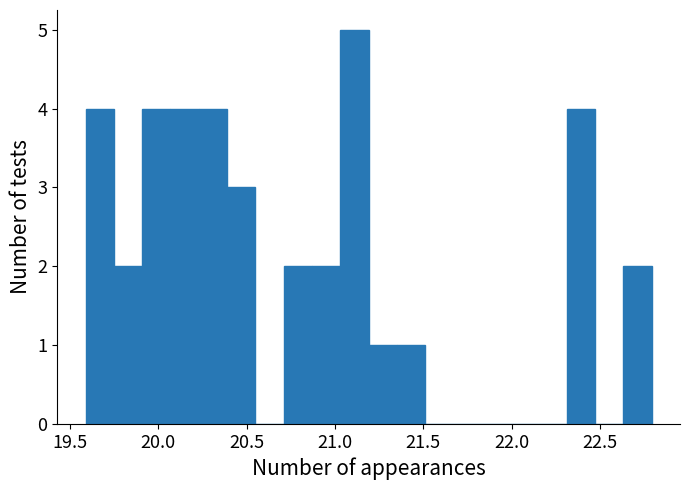

Around what value on the x-axis is the tallest bar? Give the approximate position of its centre, as read against the axis.

21.10